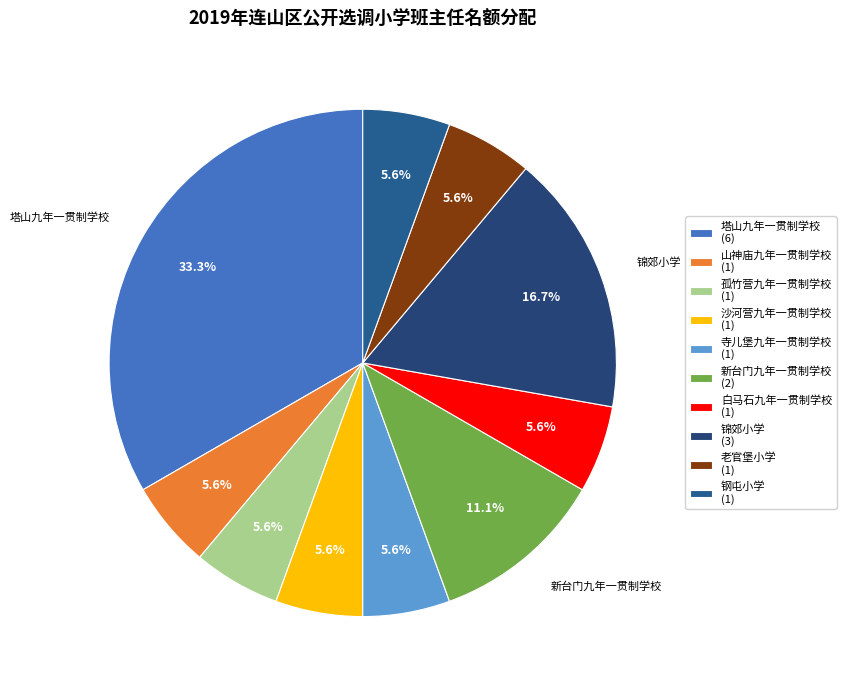

Combined, what portion of the pie is 白马石九年一贯制学校 and 山神庙九年一贯制学校?

11.1%